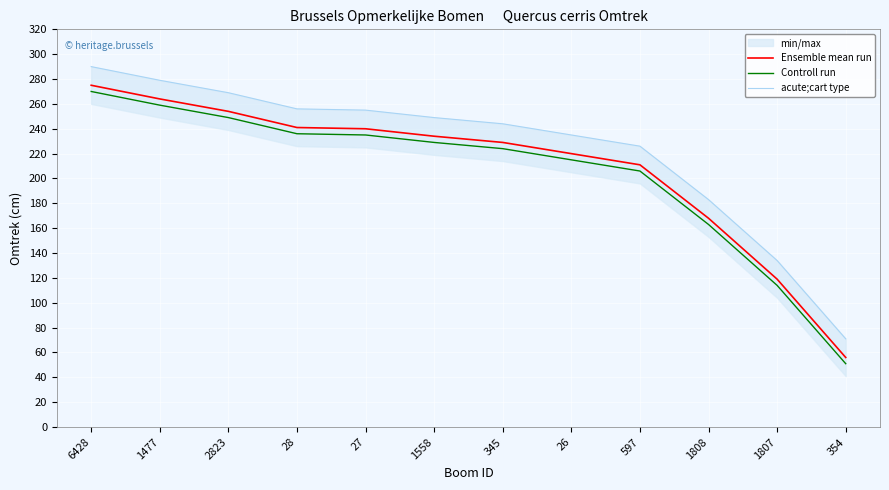

What is the label of the 11th point from the right?

1477